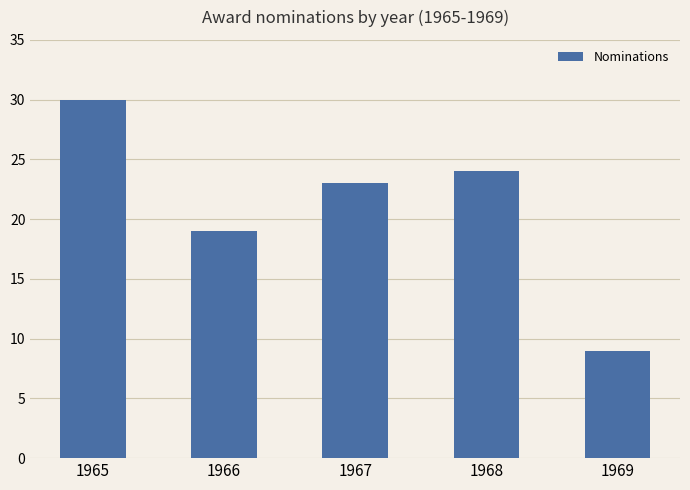

What is the maximum value shown in the chart?

30